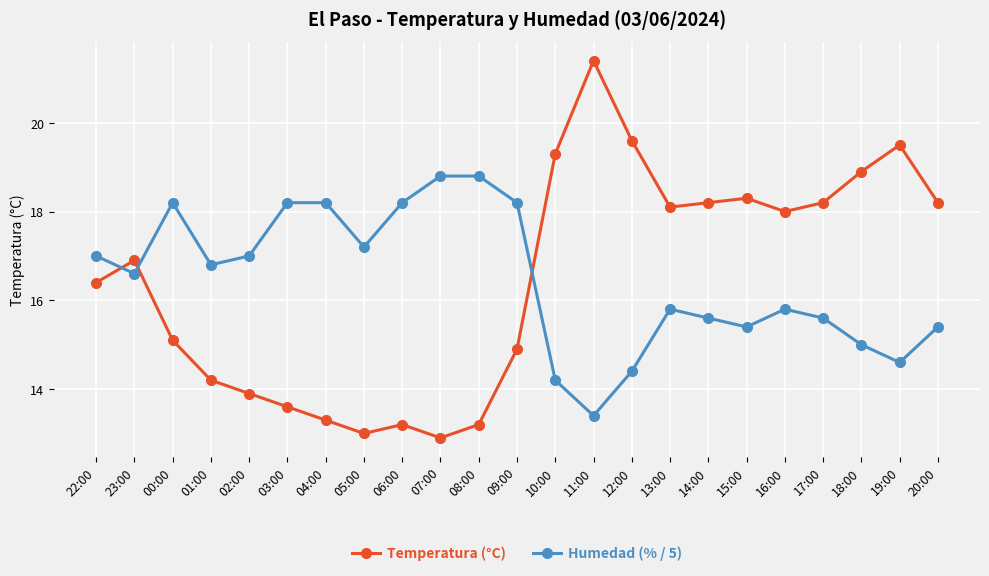

After their last crossing, which series has the higher values: Temperatura (°C) or Humedad (% / 5)?

Temperatura (°C)